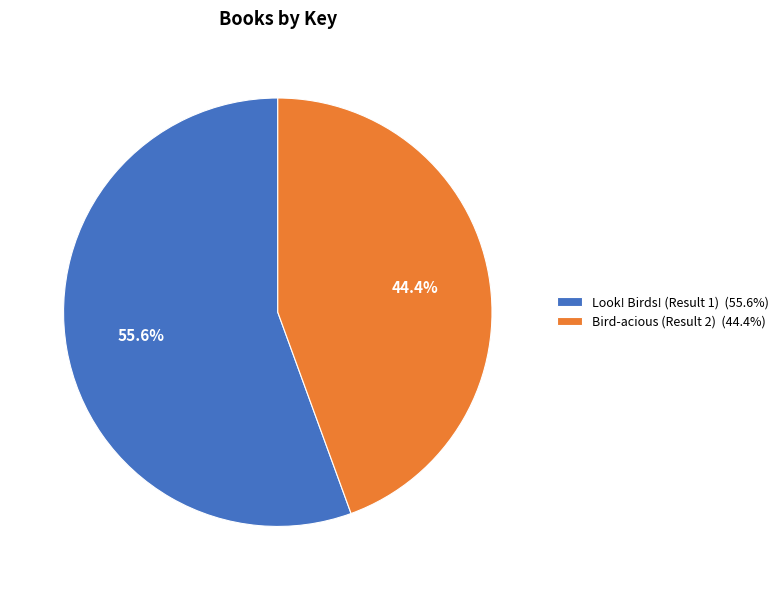

Which slice is the largest?

Look! Birds! (Result 1)